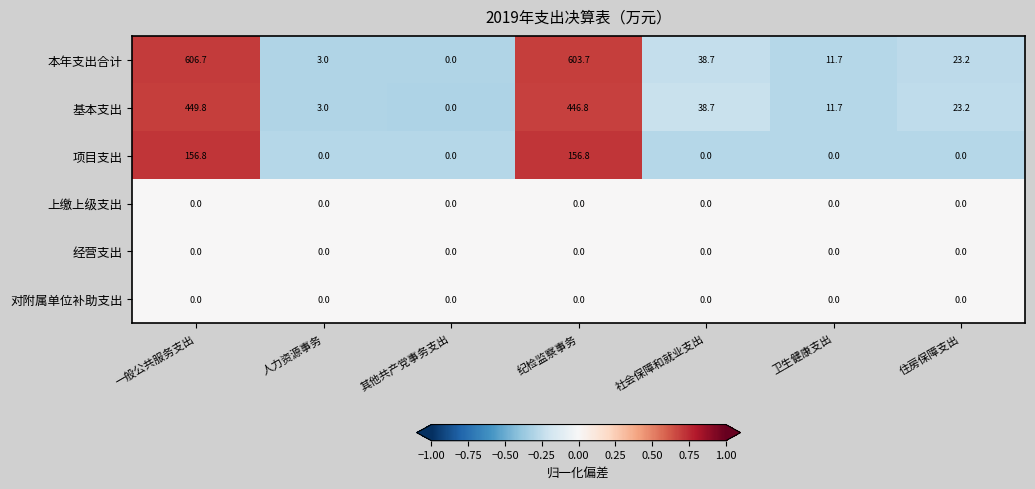

Read the 本年支出合计 value at 住房保障支出.

23.2